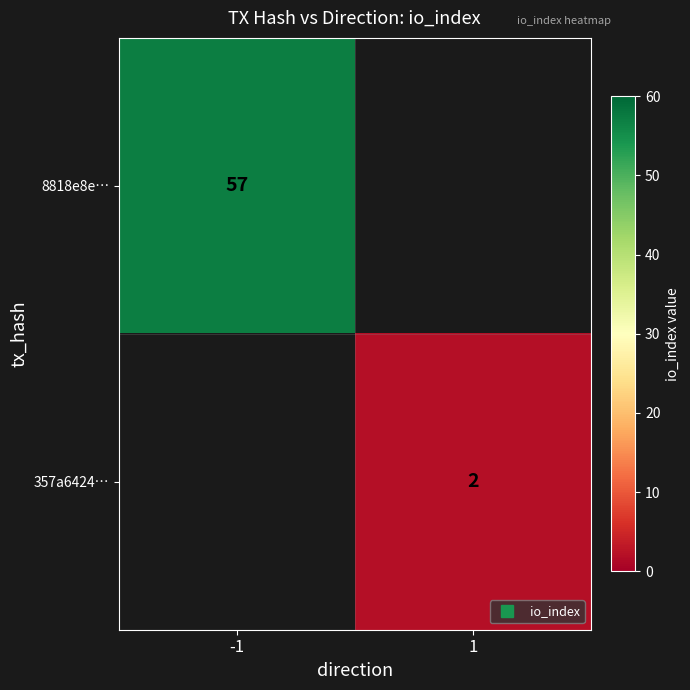

List the series in order of their peak value, lowest first.

357a6424…, 8818e8e…